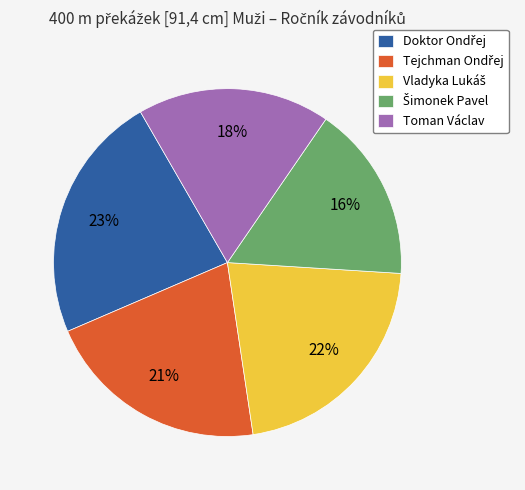

Is there a majority slice in this chart?

No